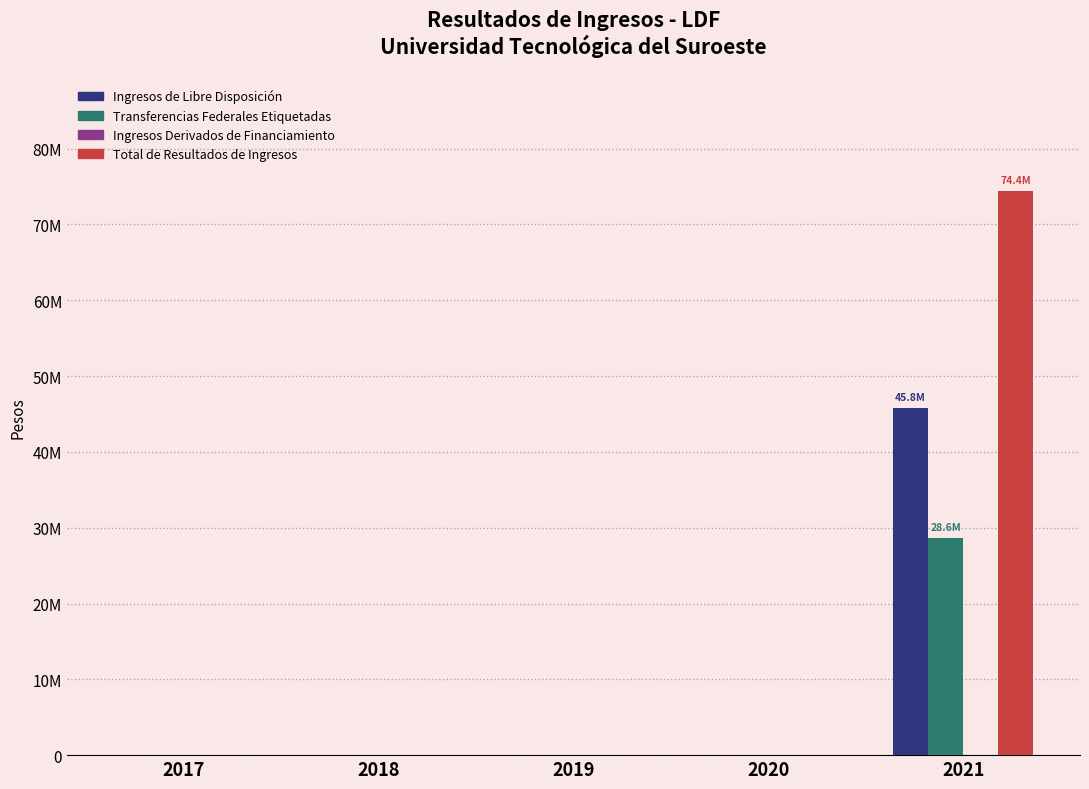

Which label corresponds to the largest value in the chart?

2021